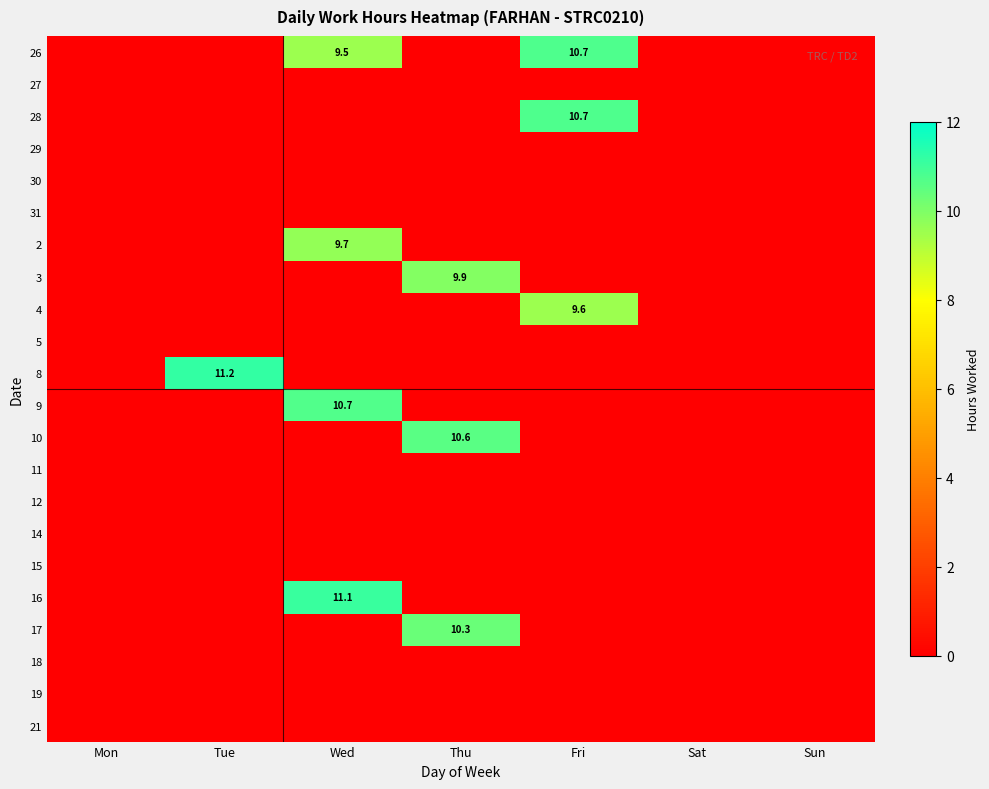

True or false: 4 has a value of 9.6 at Fri.

True